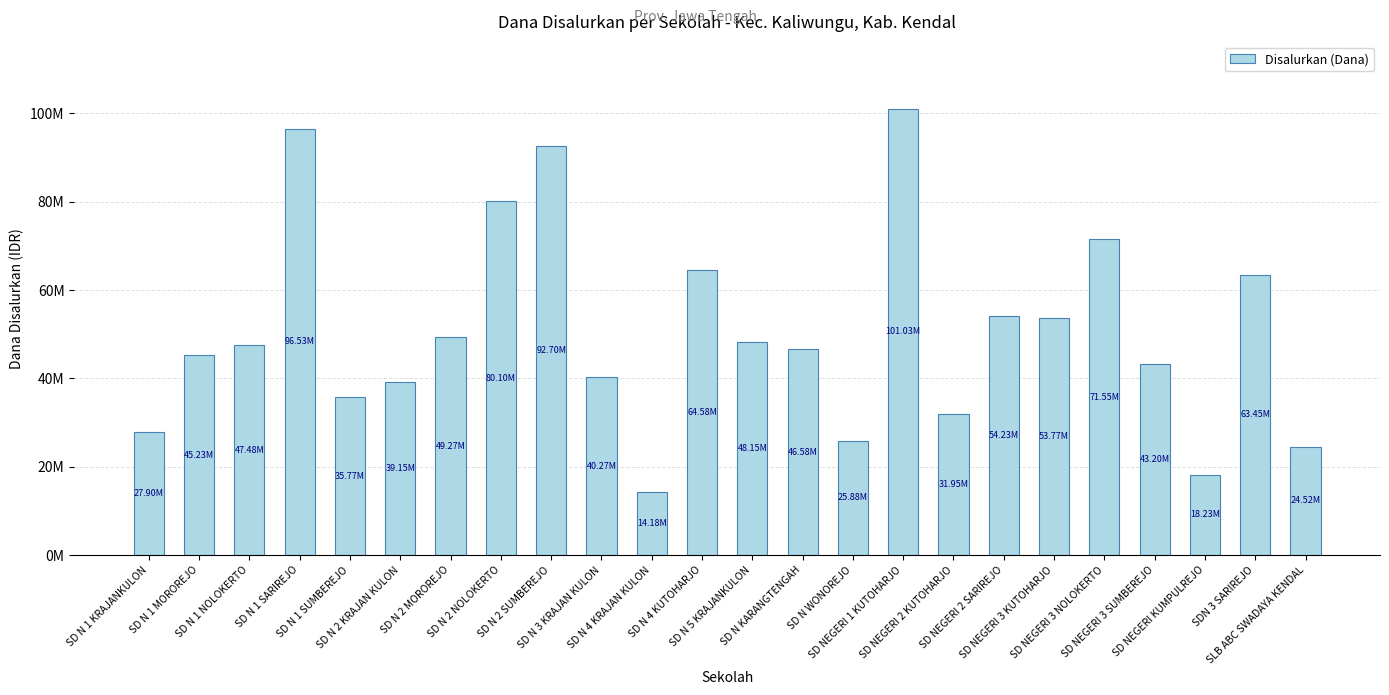

The value at SD N 2 KRAJAN KULON is 39150000. True or false?

True